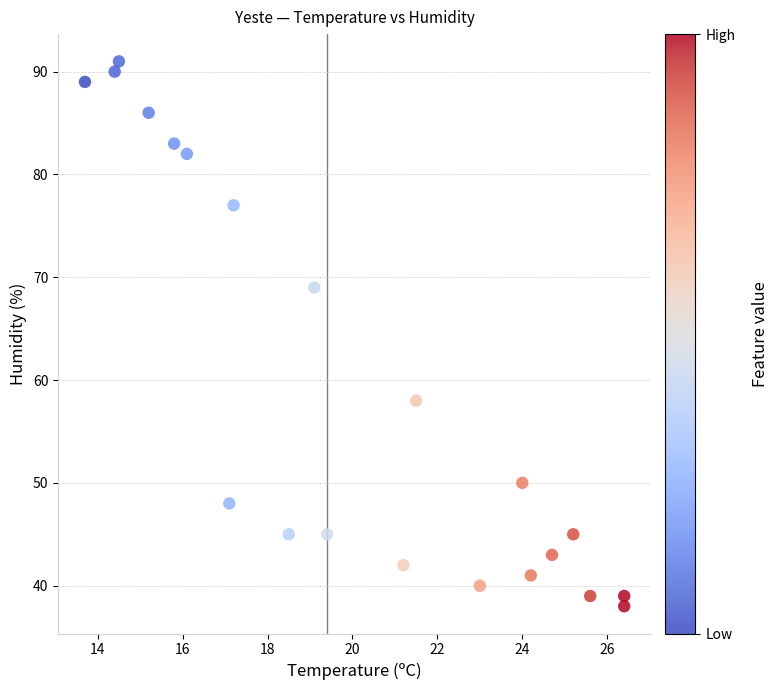

What Y value in the scatter plot is closest to 64?

69